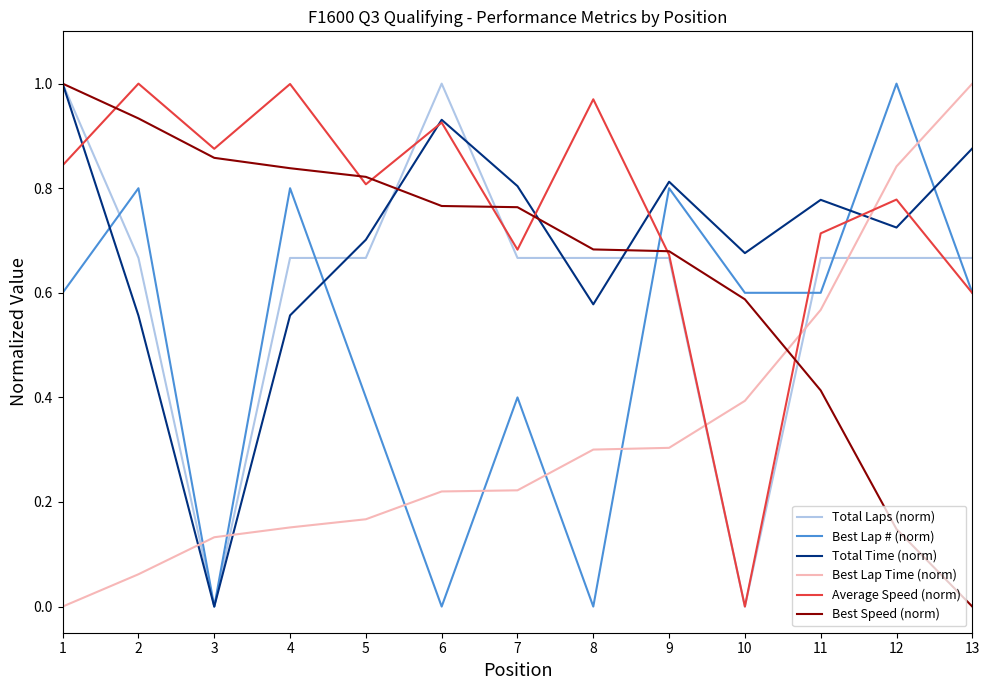

Is the value of Average Speed (norm) at 2 greater than the value of Total Laps (norm) at 10?

Yes